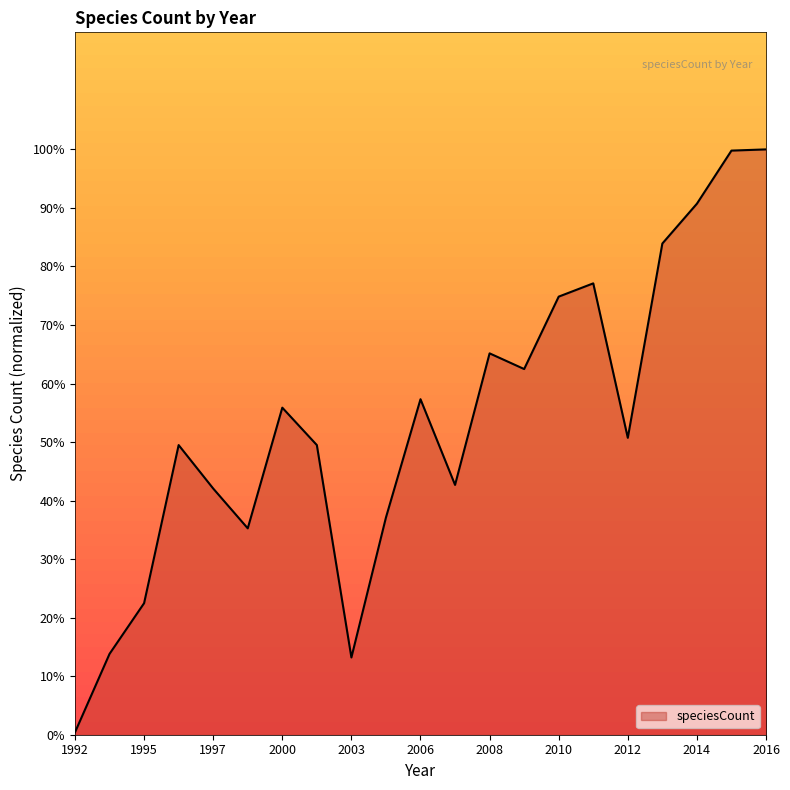

What is the difference between the maximum and minimum values?

99.6